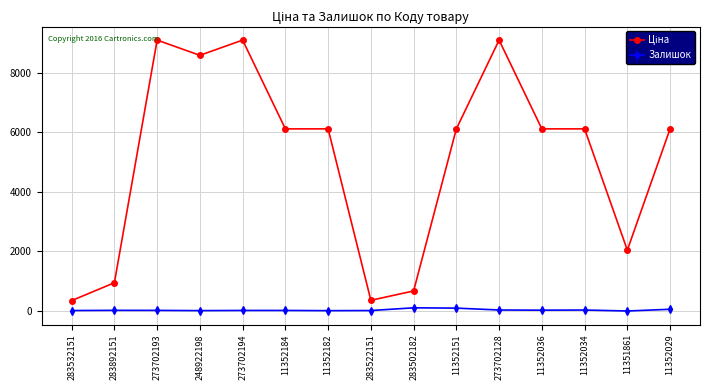

What is the average value of the Залишок series?

32.1